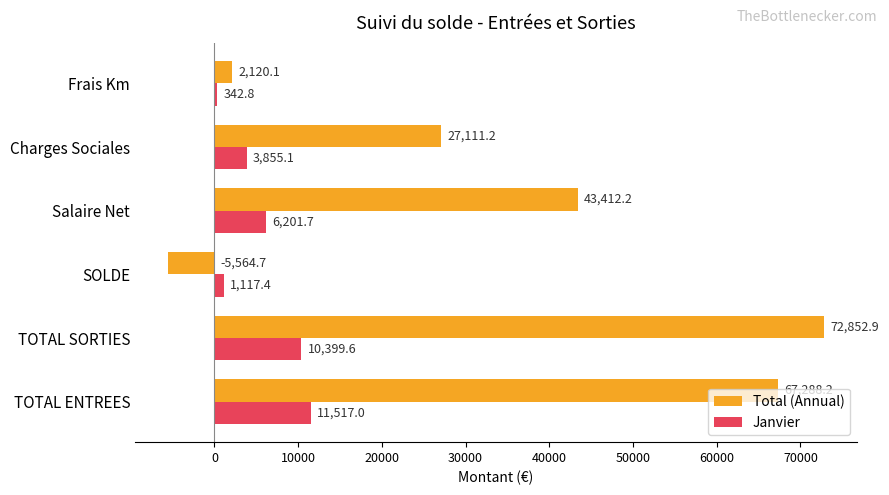

Which series has the largest range (max minus min)?

Total (Annual)